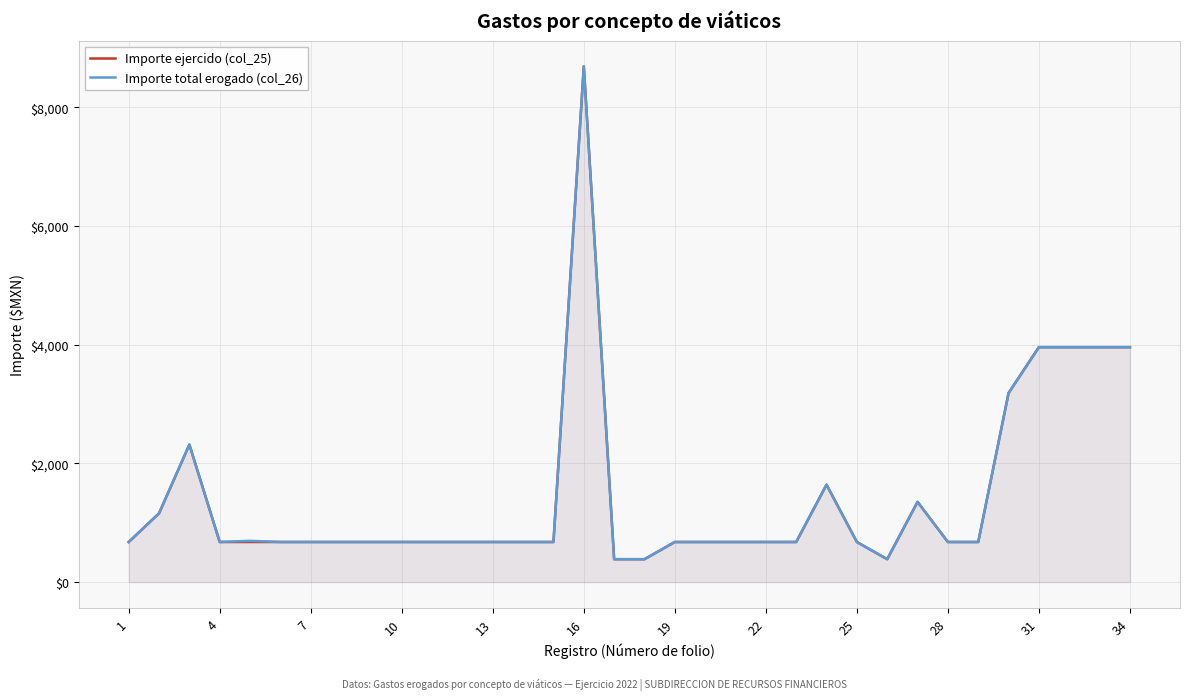

What is the smallest value displayed?

386.2